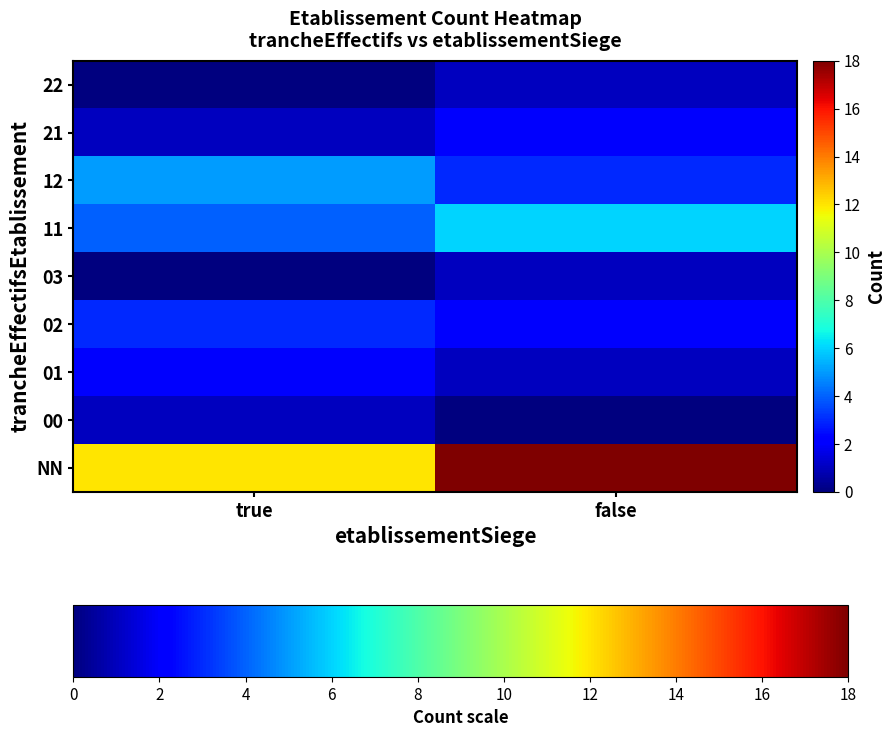

At how many categories does at least one series exceed 3?

2